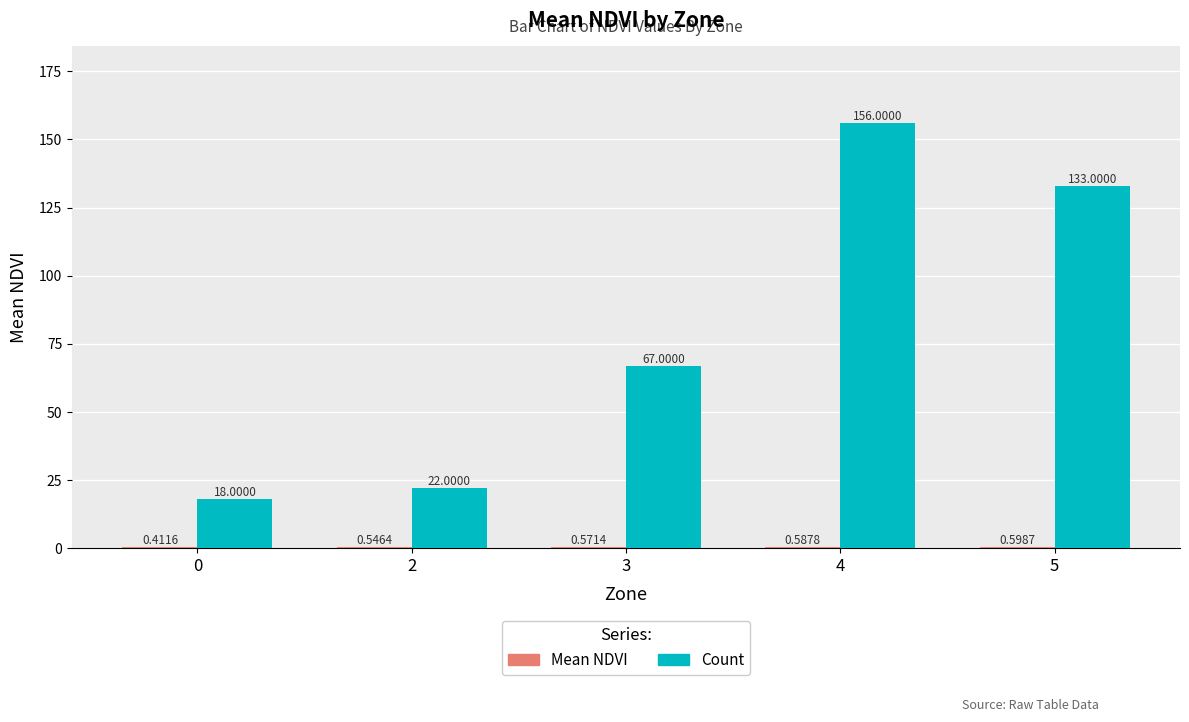

Are the bars horizontal?

No